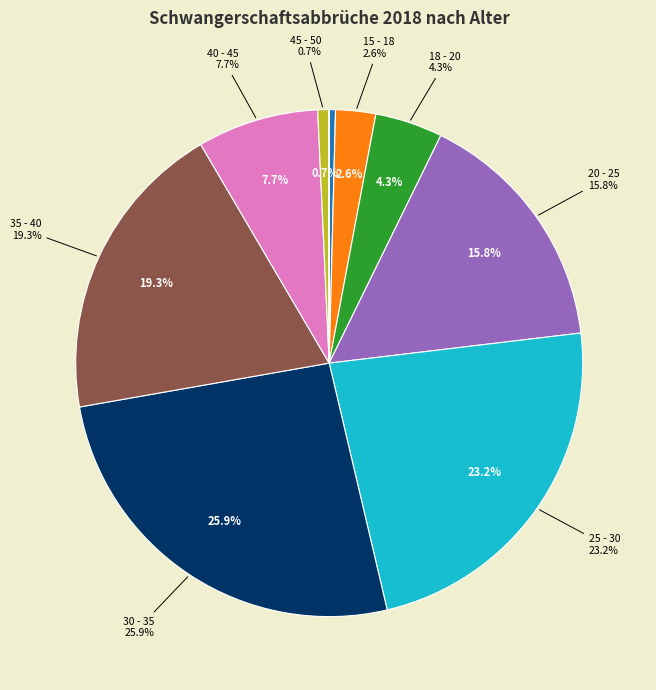

True or false: 35 - 40 accounts for 19% of the total.

True